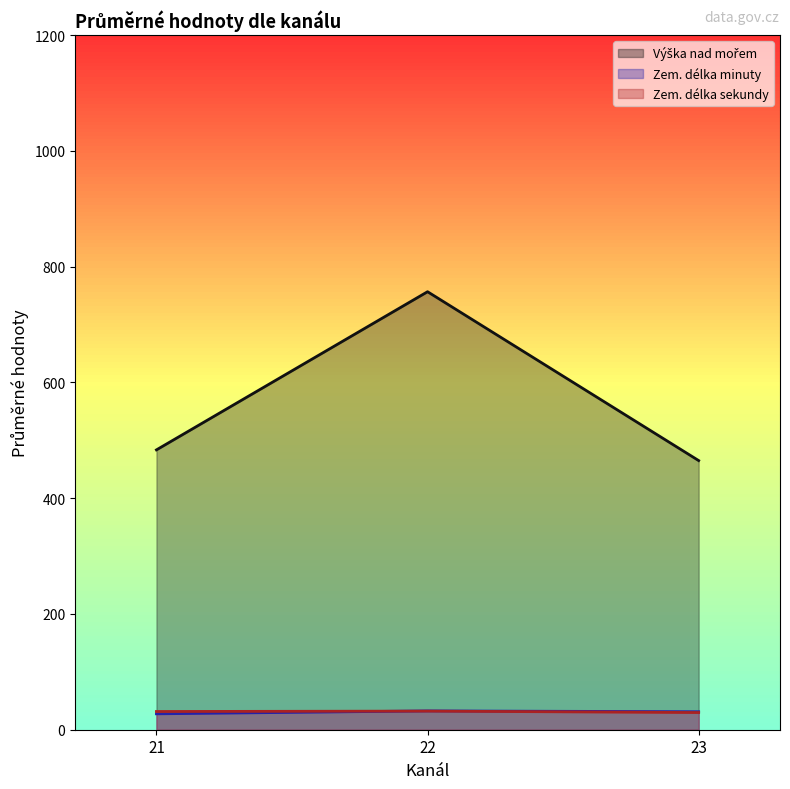

What value does the Zem. délka sekundy series have at 23?

43